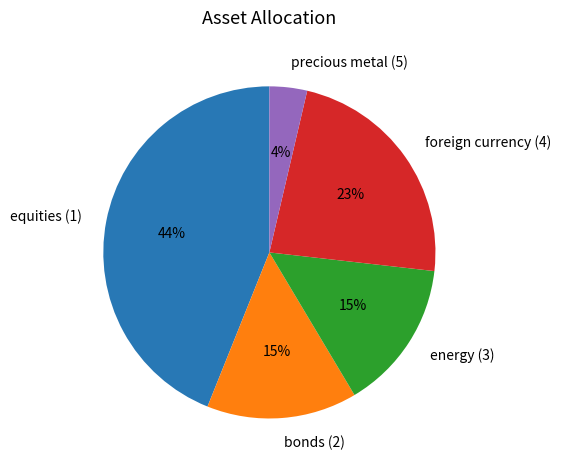

Between equities (1) and precious metal (5), which is larger?

equities (1)